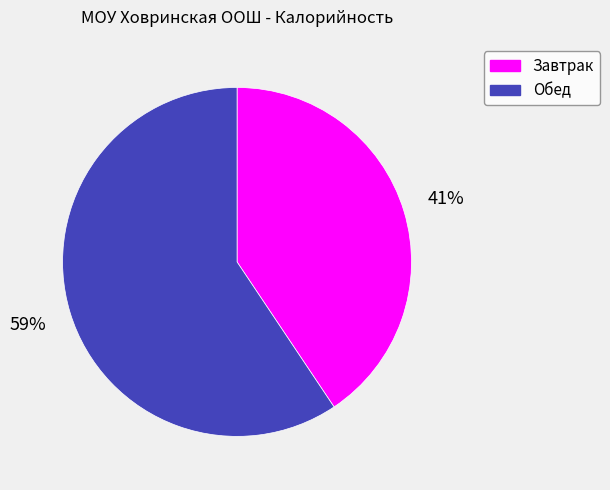

Is it true that Завтрак is 26% of the pie?

False